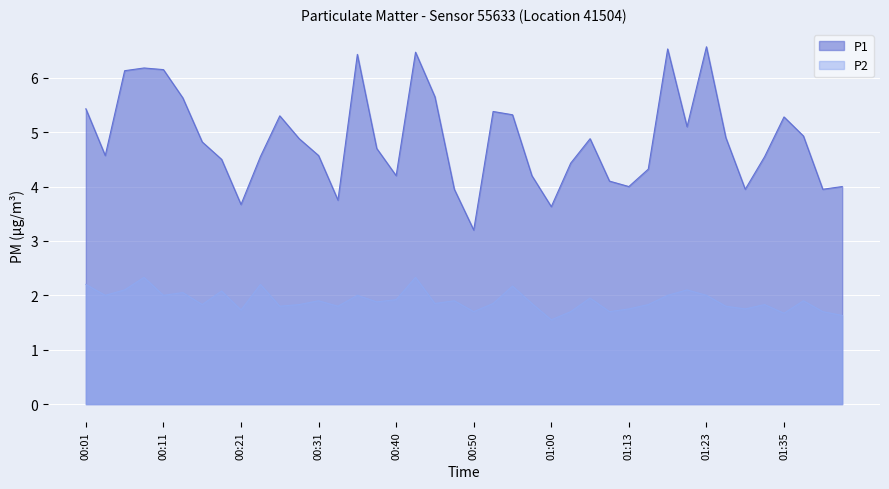

What position from the right is 01:23?

8